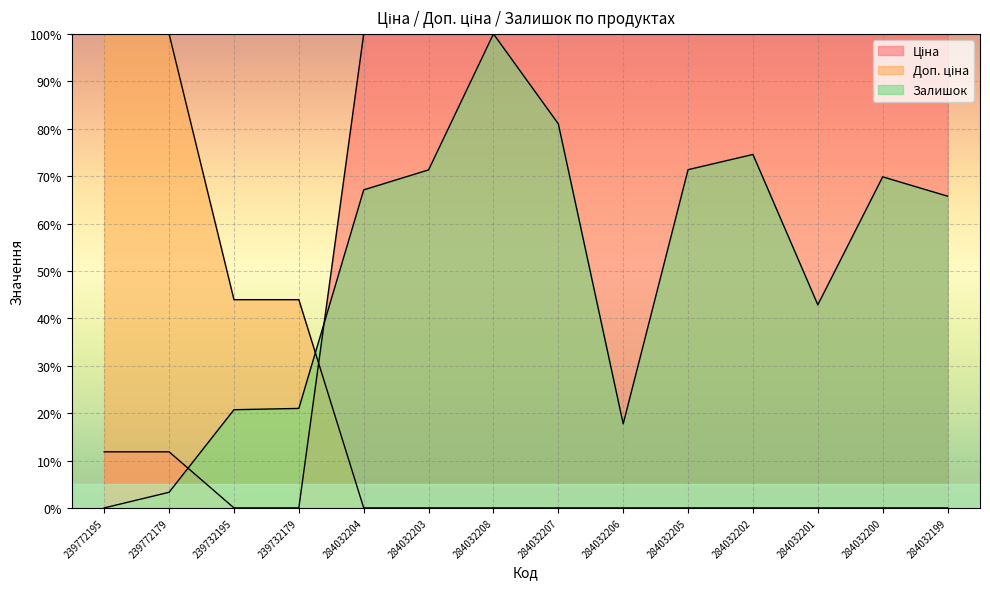

At which label does Залишок reach its minimum?

239772195